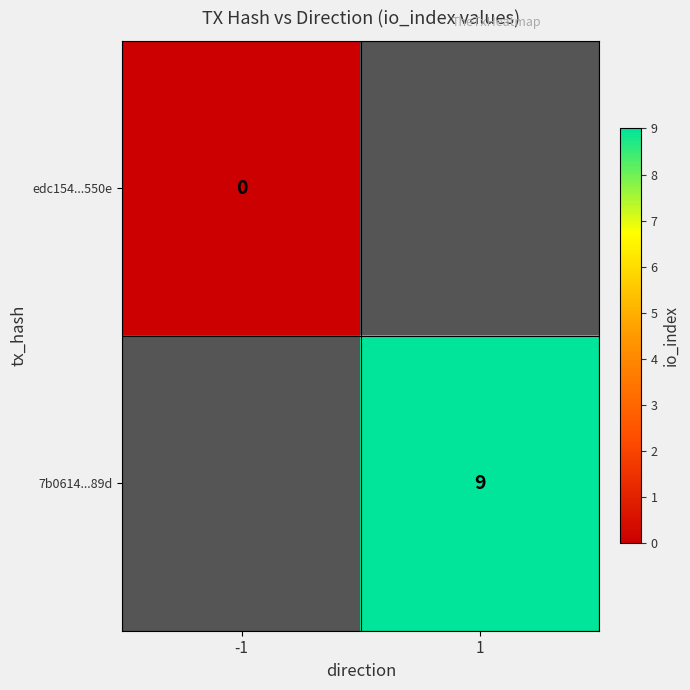

At how many categories does at least one series exceed 0?

1